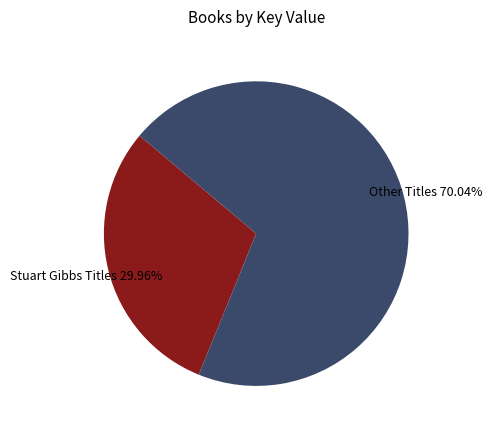

Count the number of slices in the pie.

2